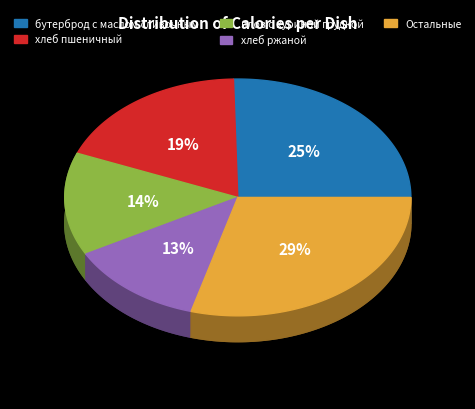

Which has a higher value, капуста тушеная с куриной грудкой or Суп картофельный с рыбными консервами?

капуста тушеная с куриной грудкой